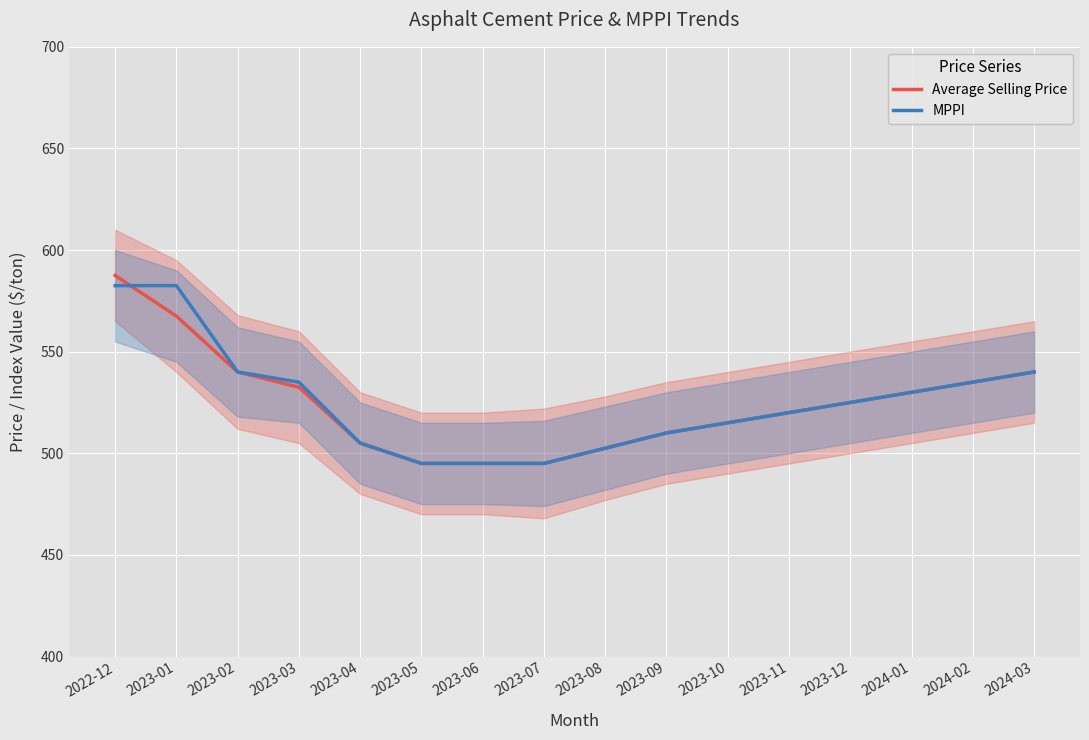

What is the sum of all MPPI values?

8407.5